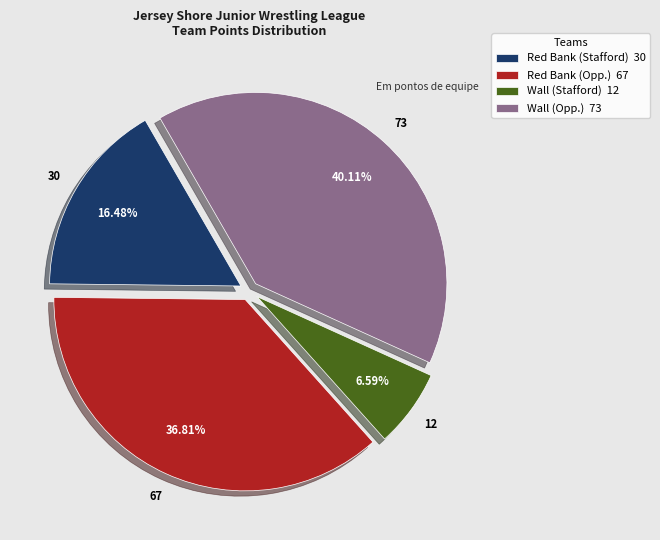

Approximately how many times larger is the value at Red Bank (Stafford) 30 compared to Wall (Opp.) 73?

0.4